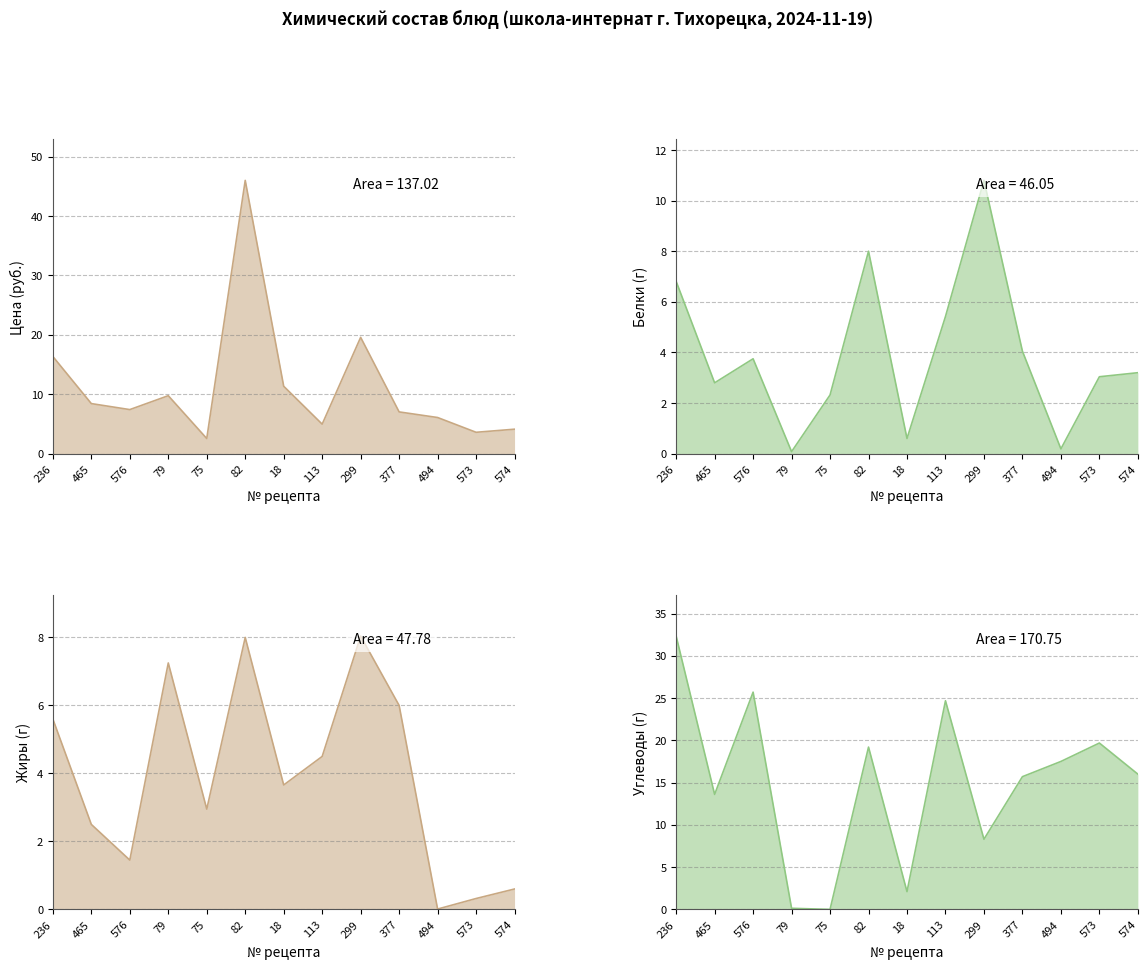

True or false: Белки and Углеводы intersect in this chart.

True